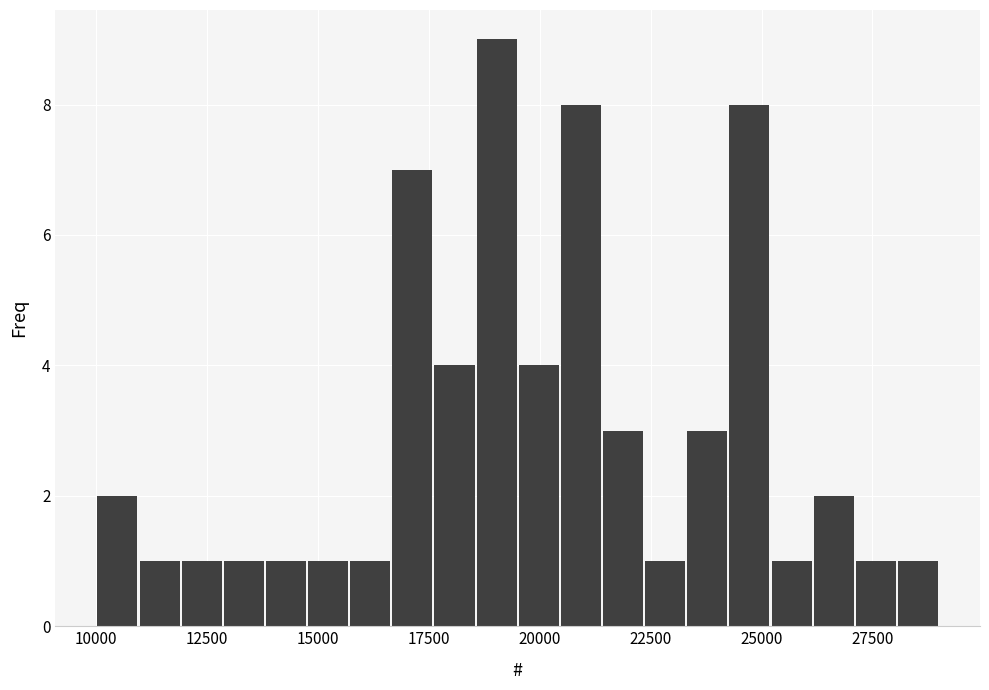

Read against the x-axis, roughly where is the centre of the tallest bar?

19000